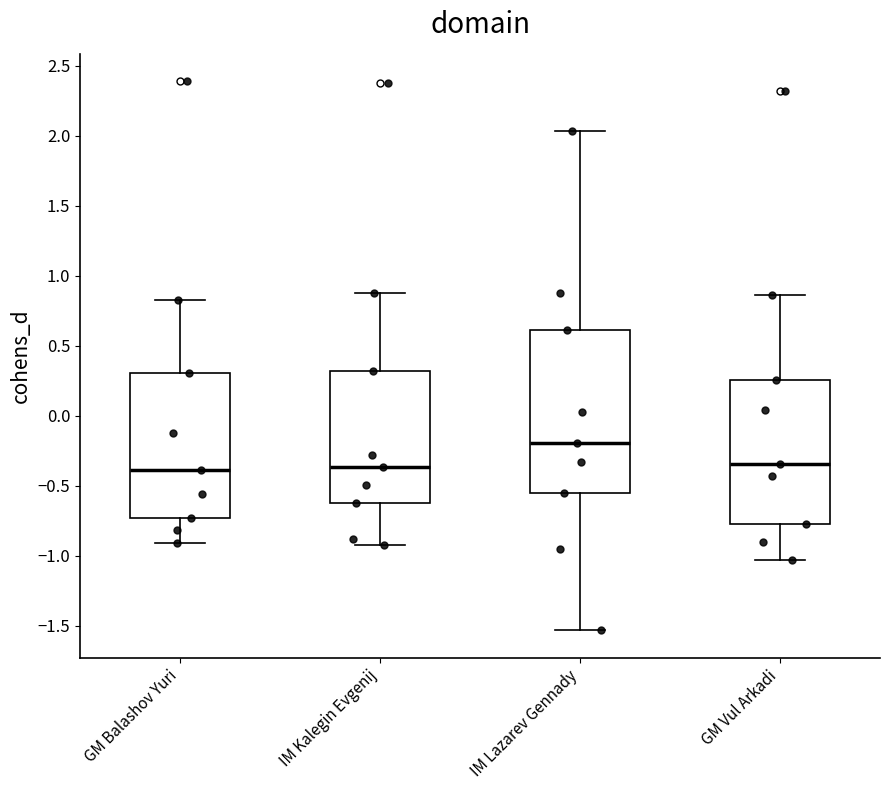

Reading left to right, transcribe this box plot: for each box, give where its median line is, the range the box spans, and where its two whiskers end, as read against the y-axis. The values are not printed on the chart, so give them approximately, as read against the axis.

GM Balashov Yuri: median -0.40, box -0.75 to 0.30, whiskers -0.90 to 0.85
IM Kalegin Evgenij: median -0.35, box -0.60 to 0.30, whiskers -0.90 to 0.90
IM Lazarev Gennady: median -0.20, box -0.55 to 0.60, whiskers -1.55 to 2.05
GM Vul Arkadi: median -0.35, box -0.75 to 0.25, whiskers -1.05 to 0.85